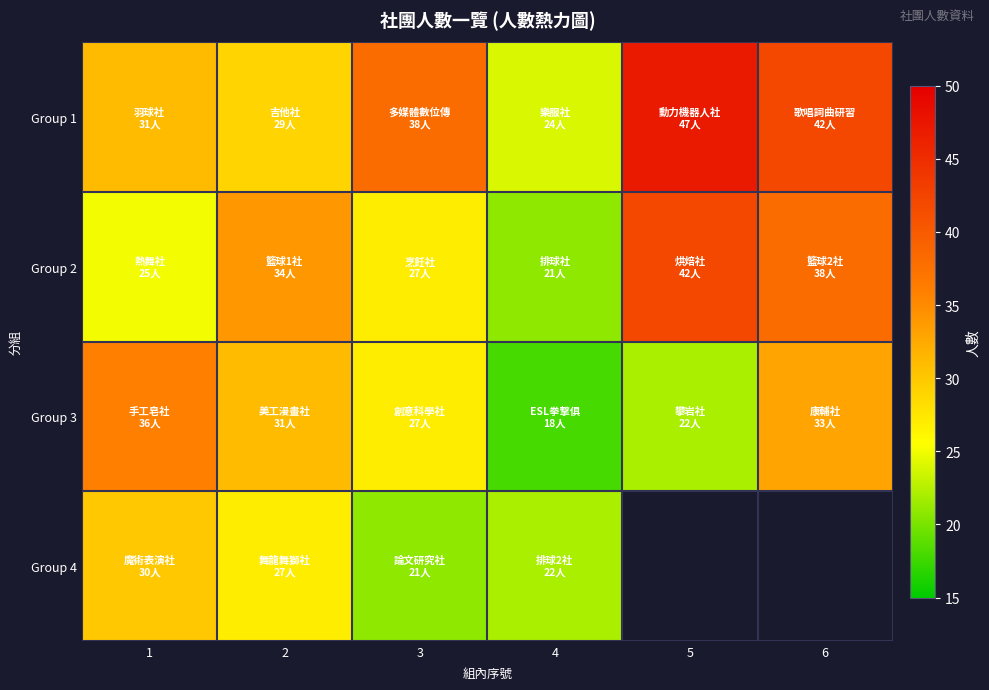

What is the difference between the maximum and minimum values in the Group 3 series?

18.0